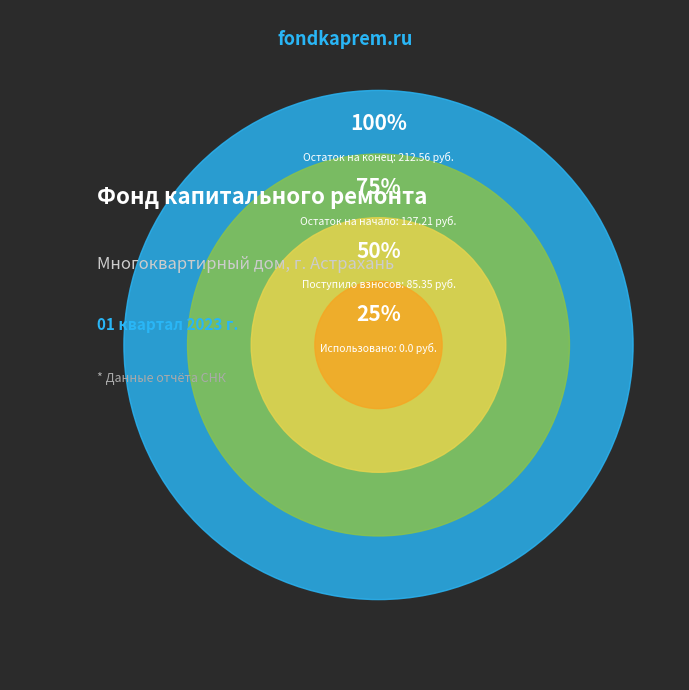

To the nearest percent, what is the difference between the largest and smallest slice percentages?

100%